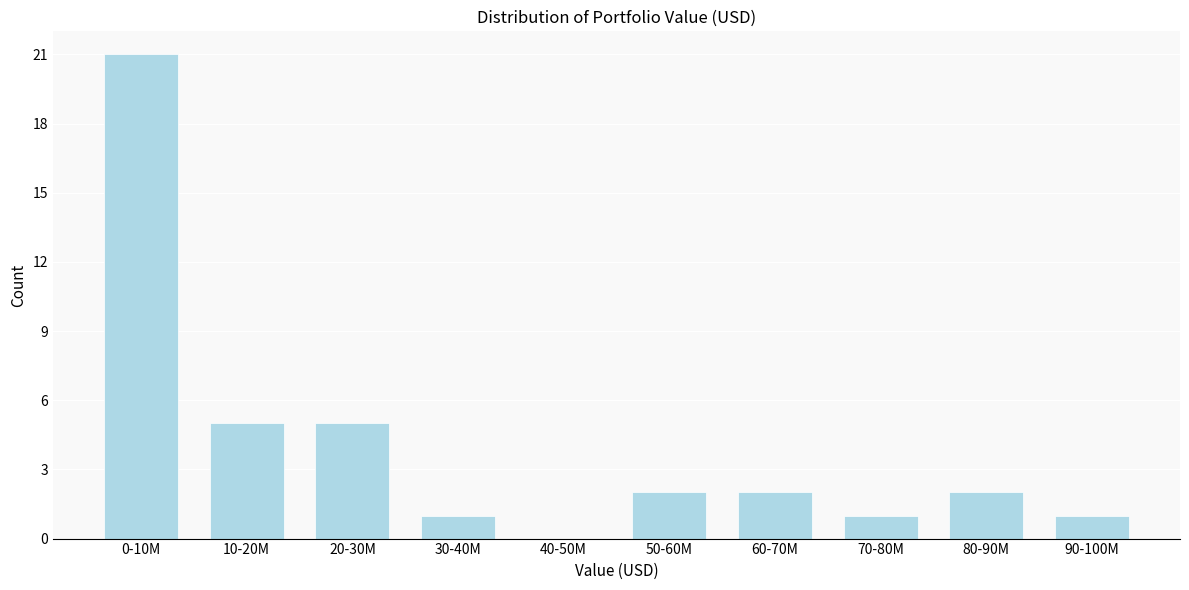

Reading right to left, transcribe all the data shown in this chart.

90-100M=1	80-90M=2	70-80M=1	60-70M=2	50-60M=2	40-50M=0	30-40M=1	20-30M=5	10-20M=5	0-10M=21